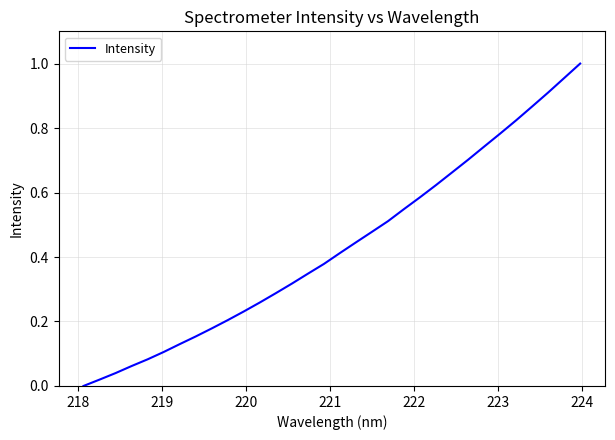

How many lines are shown in the chart?

1